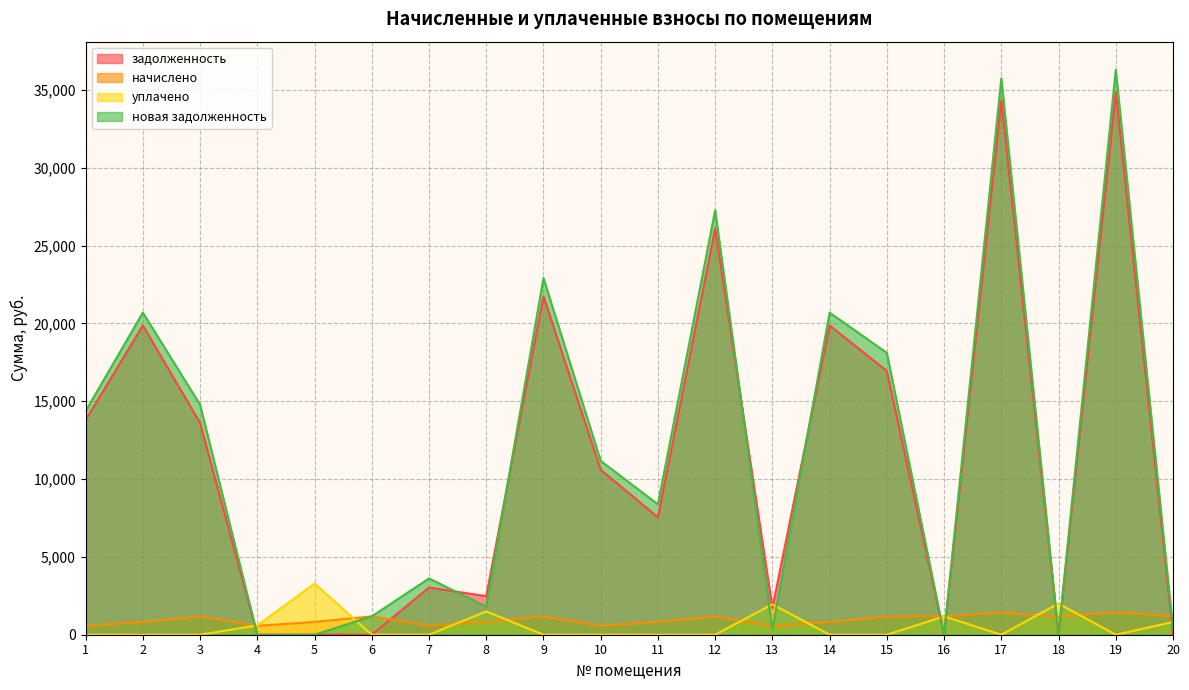

Where do задолженность and новая задолженность first cross each other?

5 and 6